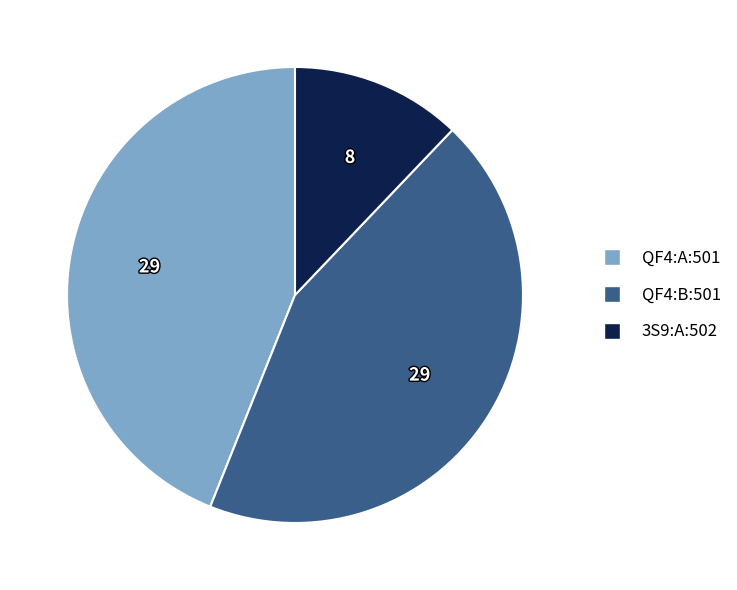

Which has a higher value, QF4:A:501 or 3S9:A:502?

QF4:A:501